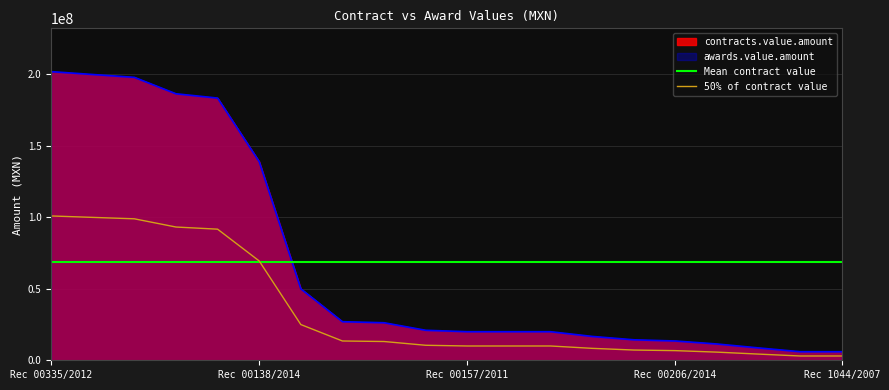

What is the label of the 2nd point from the right?

SAE/00241/2014